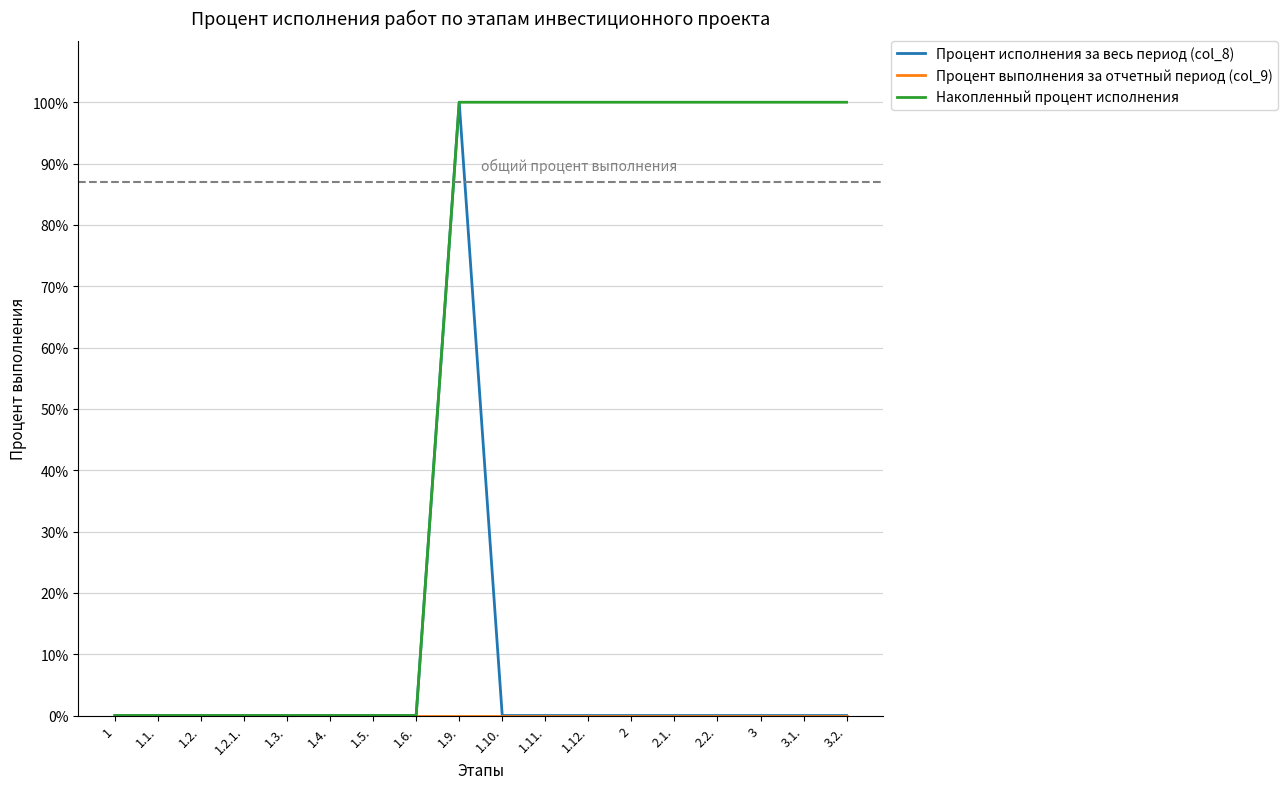

Between 1.3. and 1.12., which series saw the biggest shift?

Накопленный процент исполнения